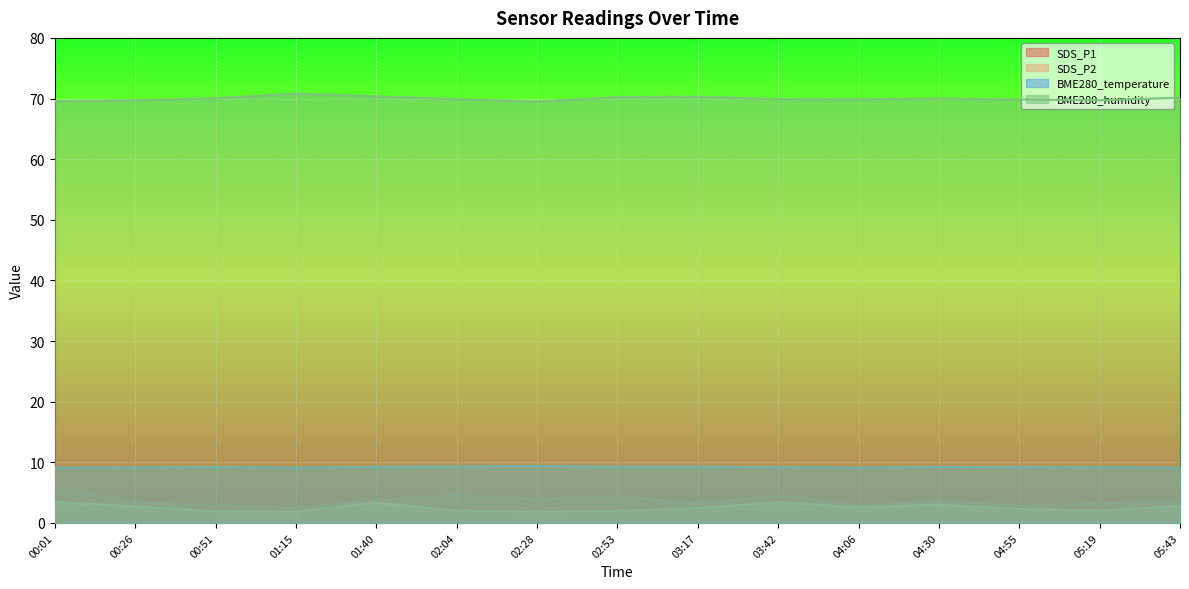

What is the difference between the maximum and minimum values in the BME280_temperature series?

0.3